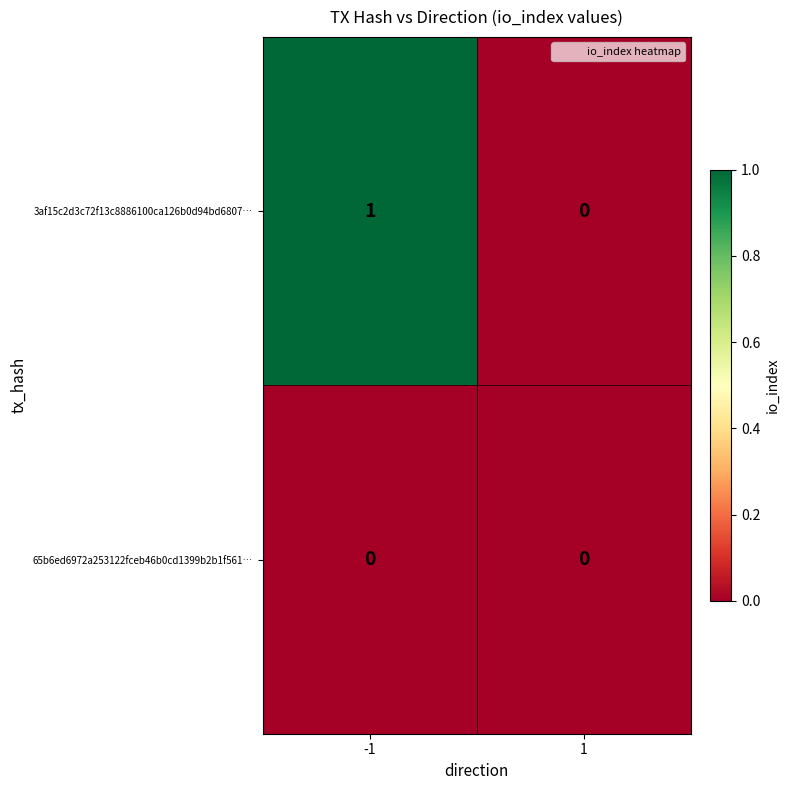

The value of 65b6ed6972a253122fceb46b0cd1399b2b1f561… at 1 is 0. True or false?

True